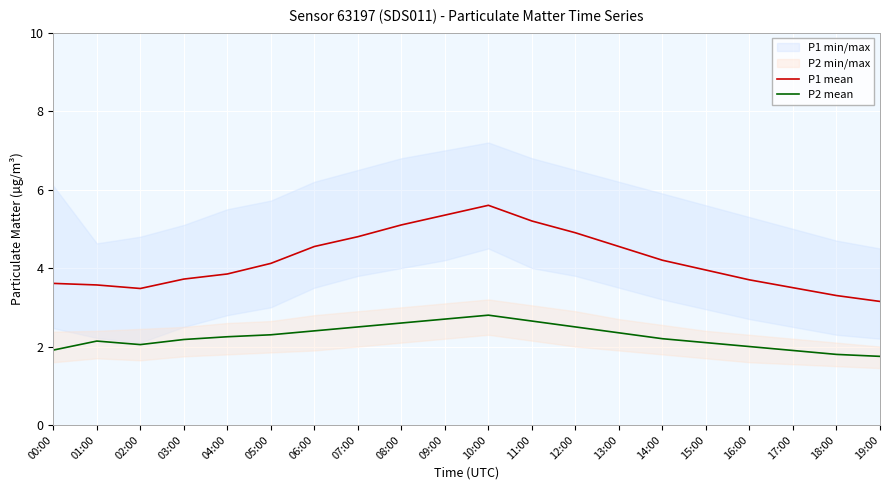

Which category has the lowest value across all series?

19:00